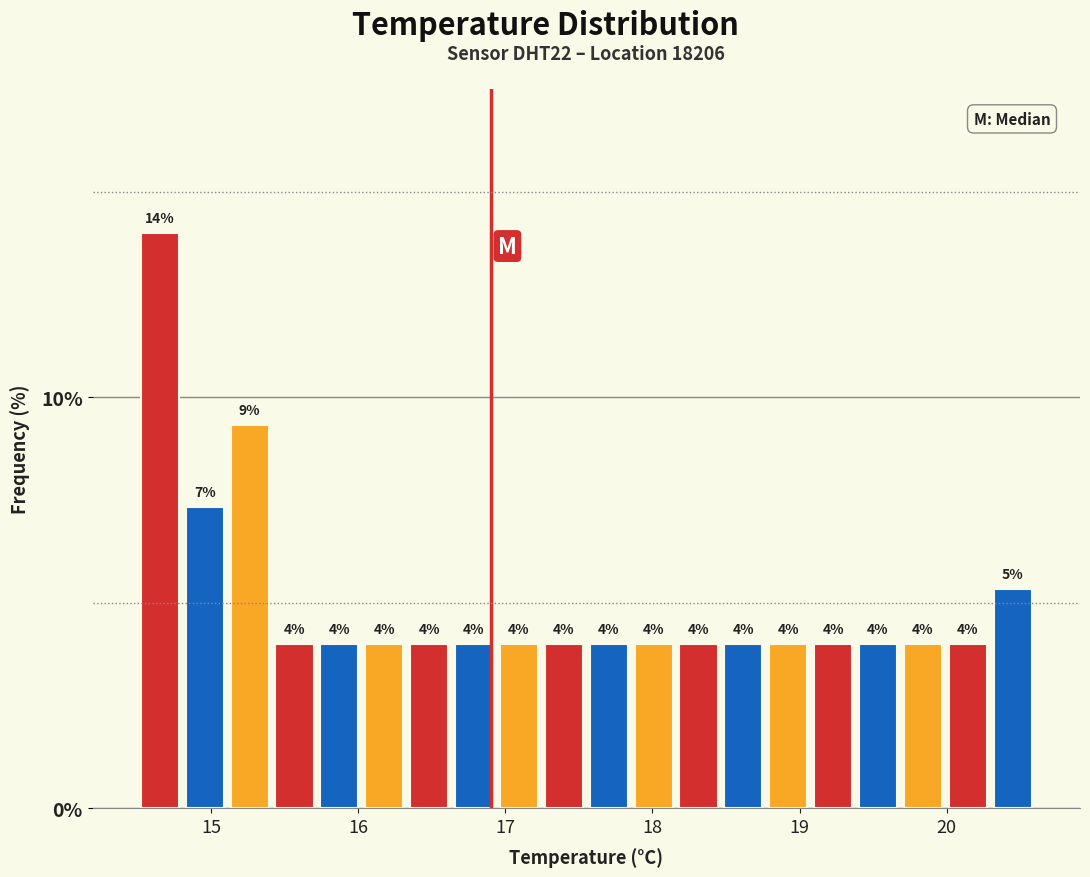

Around what value on the x-axis is the tallest bar? Give the approximate position of its centre, as read against the axis.

14.7